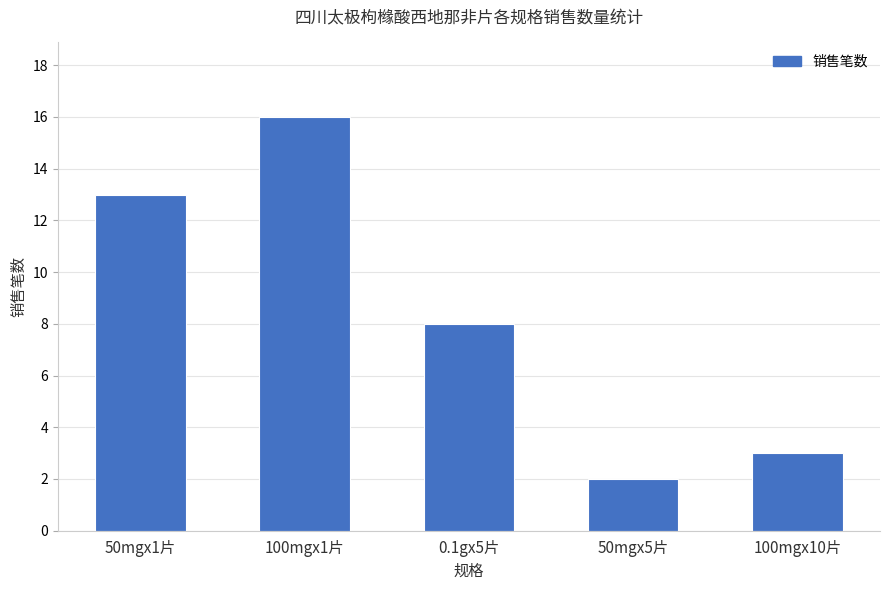

Count the number of data series in this chart.

1